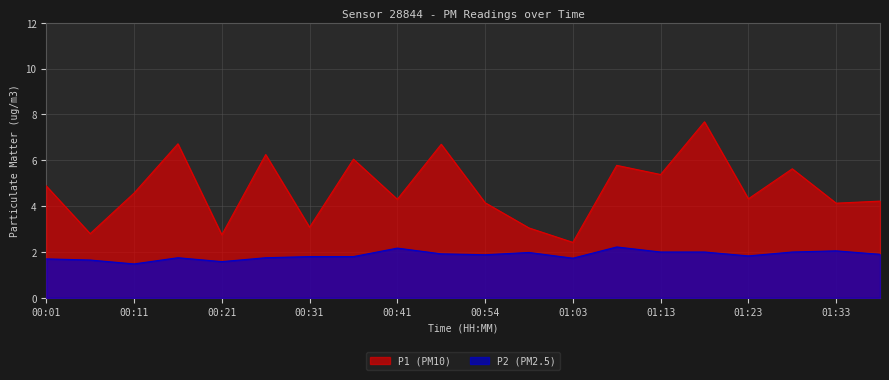

What position from the right is 00:11?

18